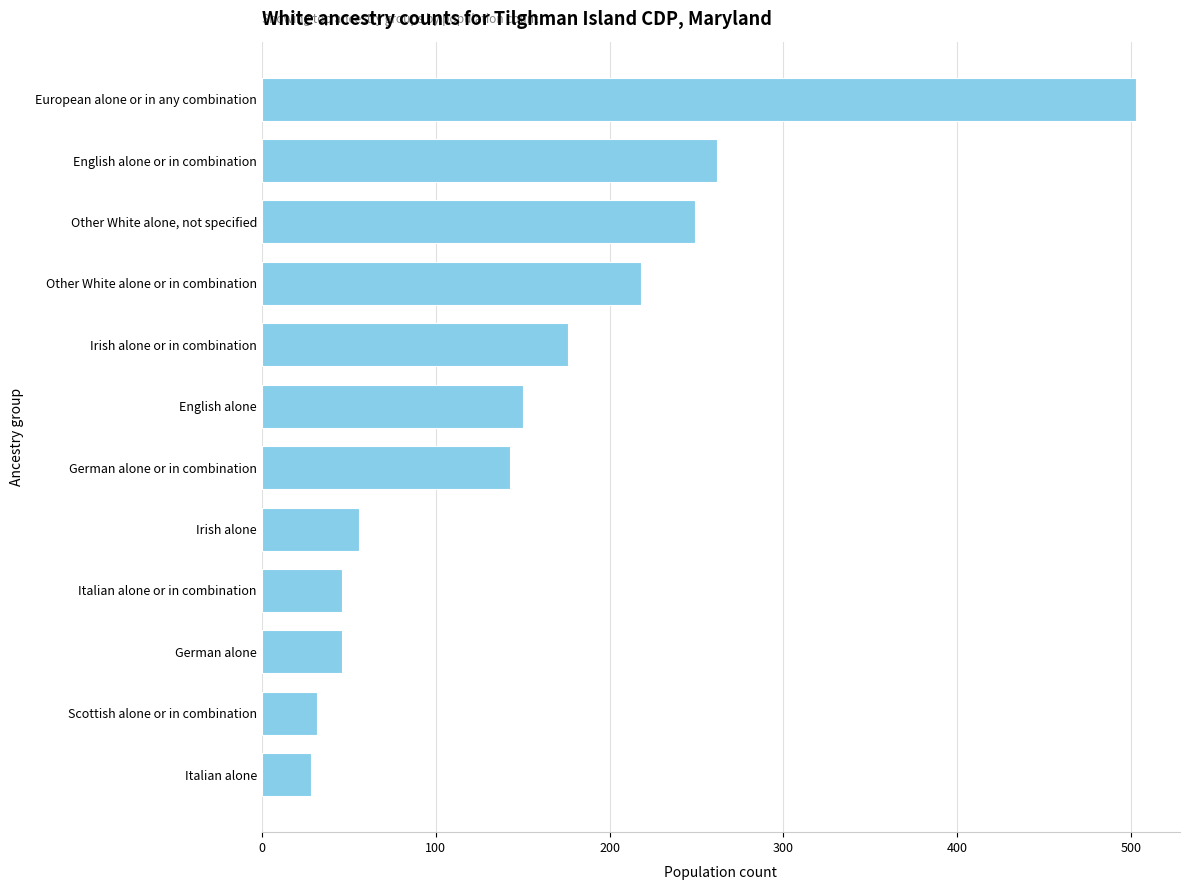

How many series are shown in this chart?

1